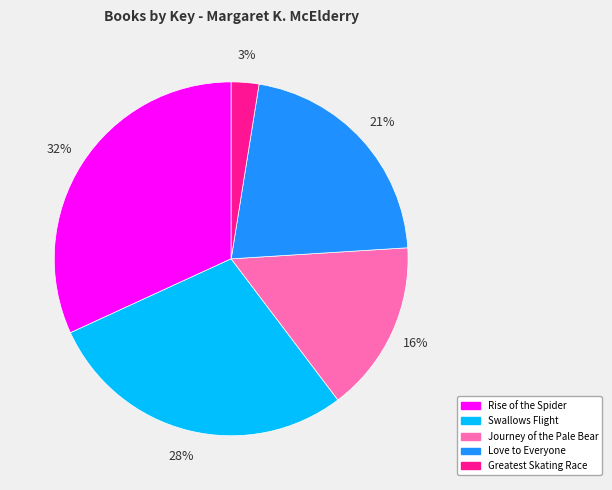

To the nearest percent, what is the average slice percentage?

20%